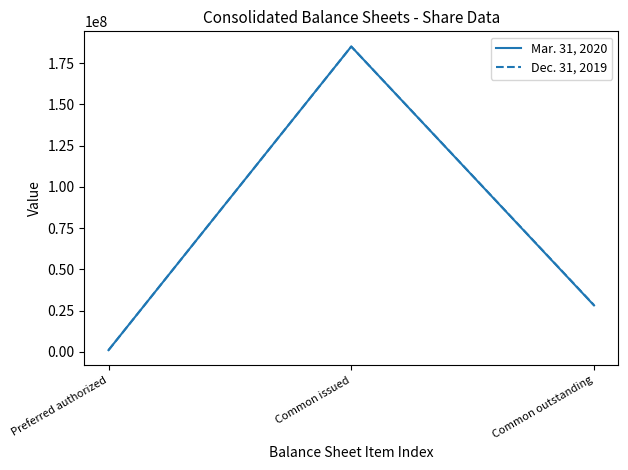

Reading left to right, transcribe all the data shown in this chart.

Mar. 31, 2020: 1000000	185000000	28115353
Dec. 31, 2019: 1000000	185000000	28289257